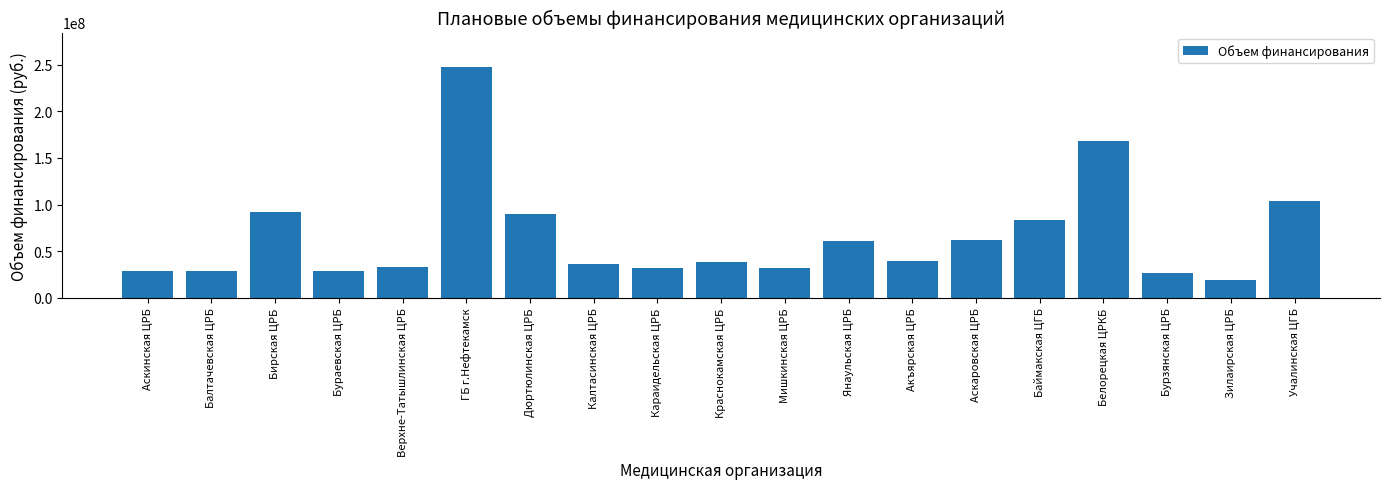

How many categories are shown in the chart?

19